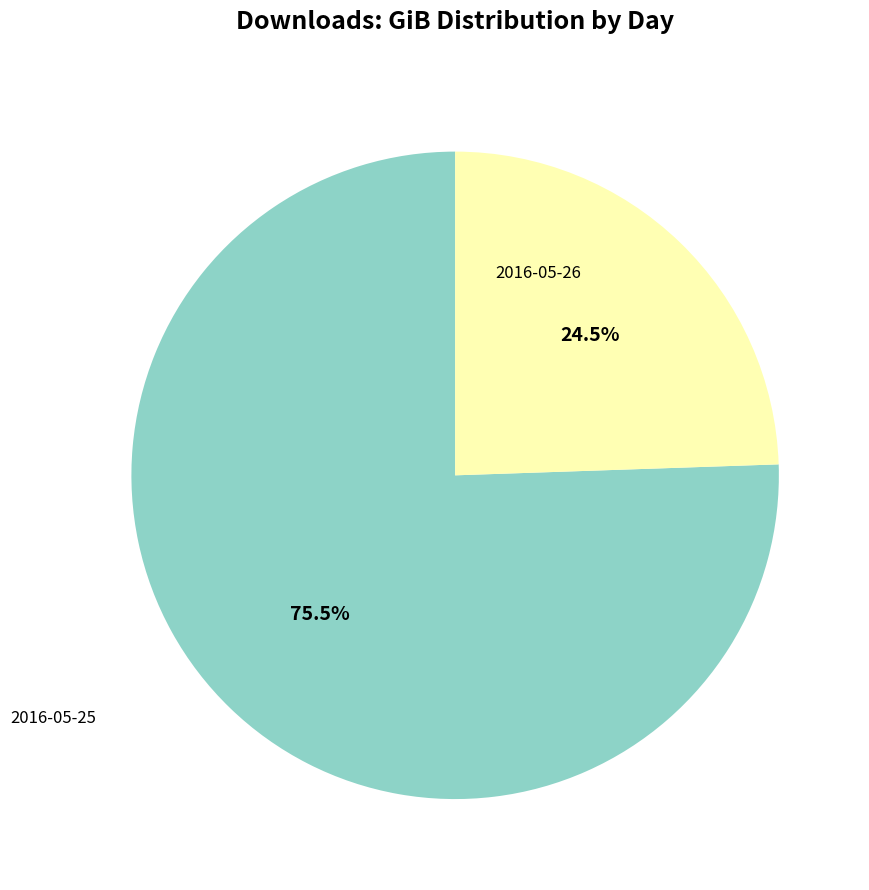

Does 2016-05-25 represent more than half of the total?

Yes